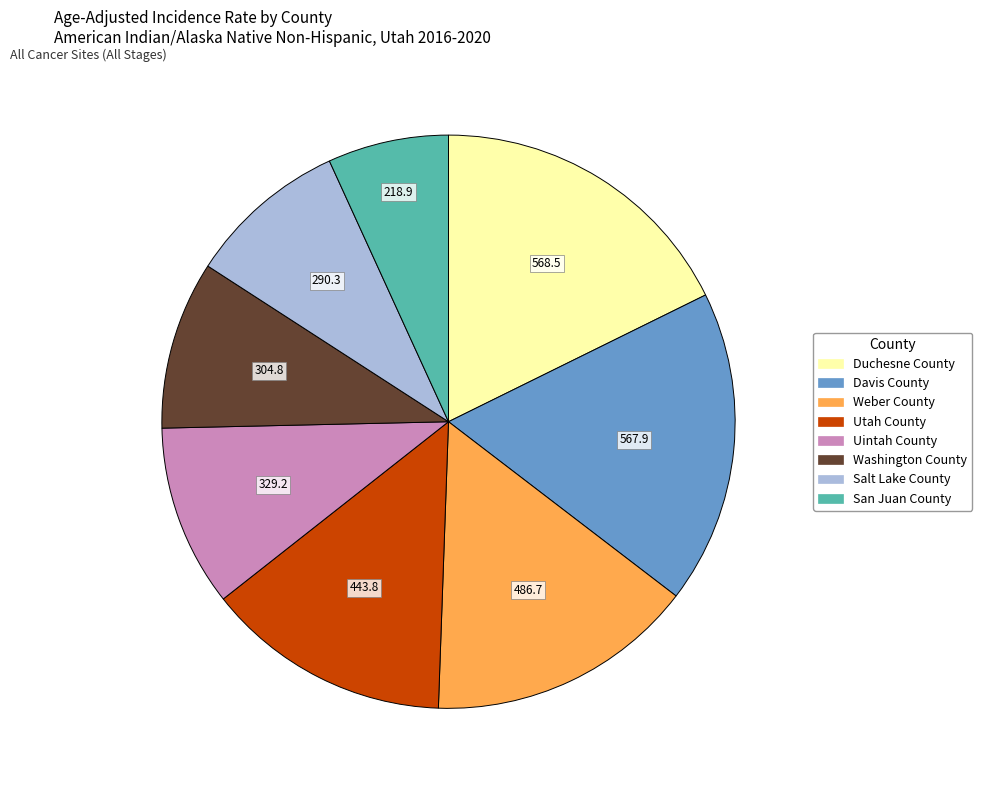

What is the ratio of the value at Salt Lake County to the value at Duchesne County?

0.5